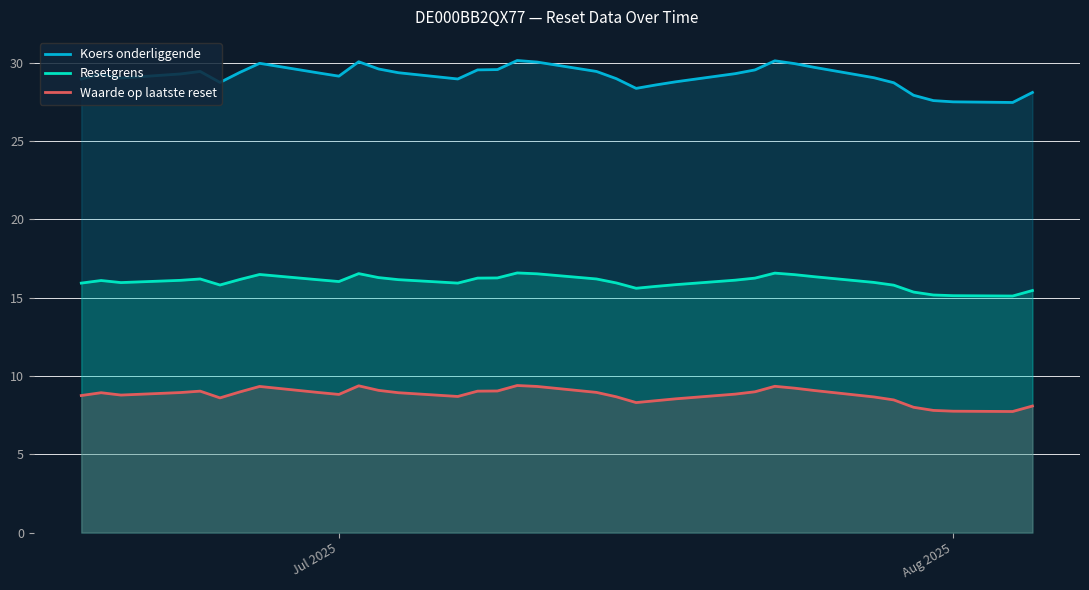

Reading left to right, list all the values displayed in this chart.

Koers onderliggende: 29.0	29.3	29.0	29.3	29.4	28.7	29.4	30.0	29.3	29.1	30.1	29.6	29.4	29.0	29.5	29.6	30.1	30.0	29.4	29.0	28.4	28.6	28.8	29.3	29.5	30.1	29.9	29.7	29.0	28.7	27.9	27.6	27.5	27.5	28.1
Resetgrens: 15.9	16.1	16.0	16.1	16.2	15.8	16.2	16.5	16.1	16.0	16.5	16.3	16.1	15.9	16.2	16.3	16.6	16.5	16.2	15.9	15.6	15.7	15.8	16.1	16.2	16.6	16.5	16.3	16.0	15.8	15.4	15.2	15.1	15.1	15.5
Waarde op laatste reset: 8.8	8.9	8.8	8.9	9.0	8.6	9.0	9.3	8.9	8.8	9.4	9.1	8.9	8.7	9.0	9.0	9.4	9.3	8.9	8.7	8.3	8.4	8.5	8.8	9.0	9.3	9.2	9.1	8.7	8.5	8.0	7.8	7.8	7.7	8.1